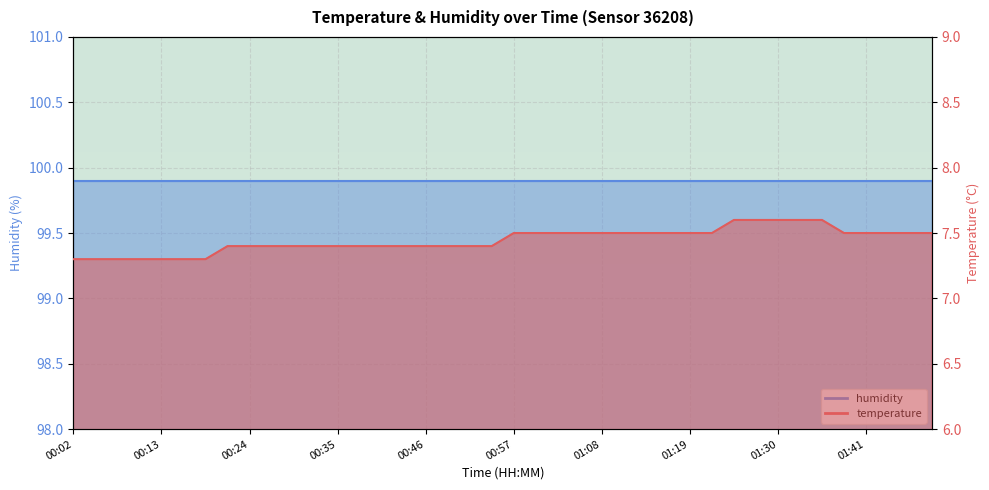

Count the values in the range 7 to 8.

40